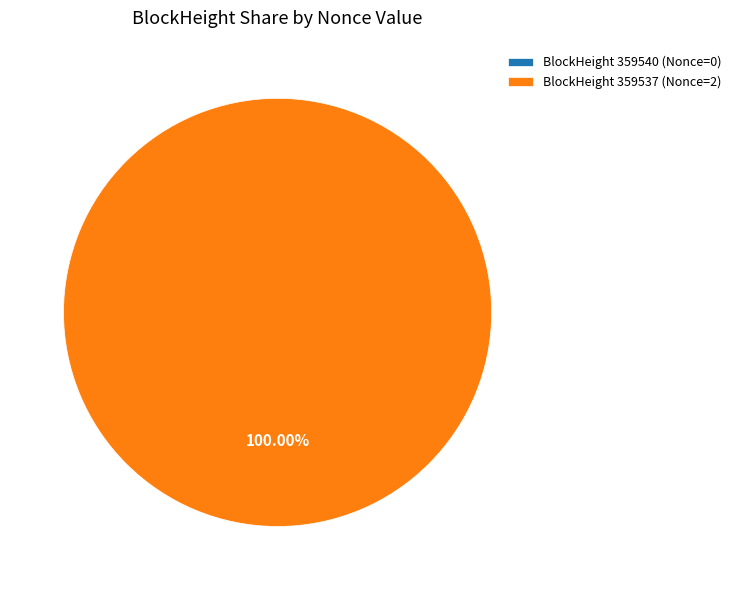

Is it true that 359537 is 100% of the pie?

True